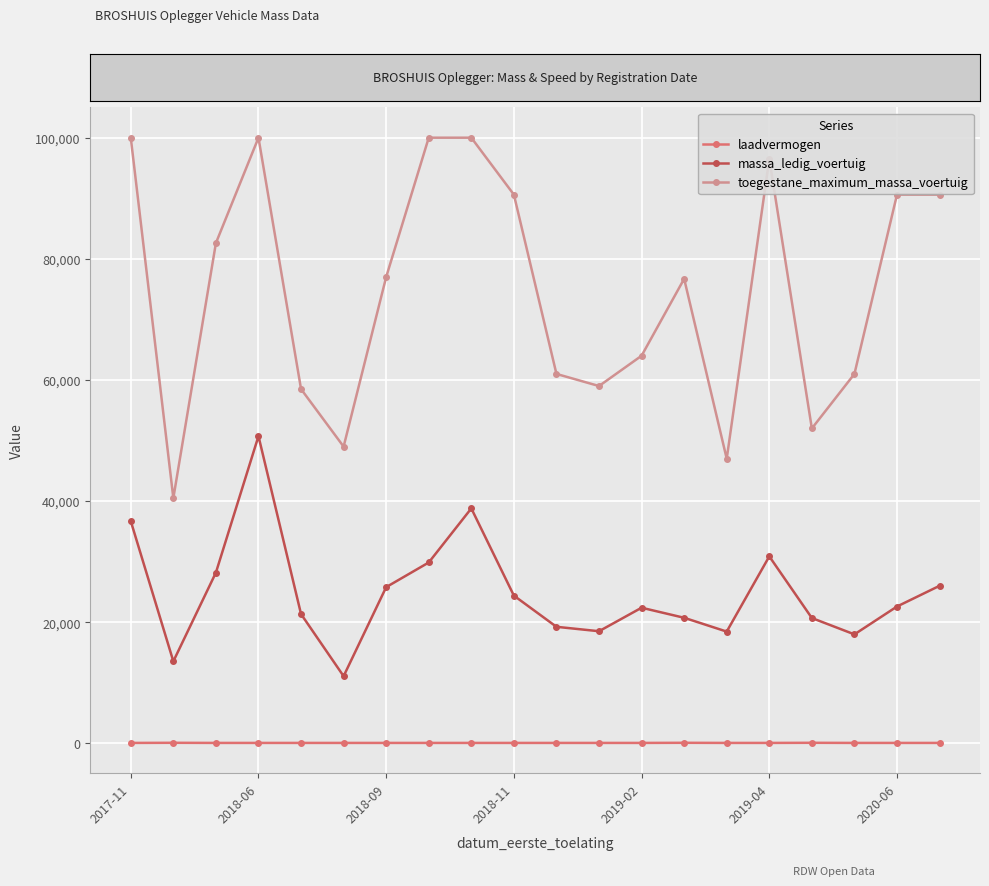

True or false: massa_ledig_voertuig and toegestane_maximum_massa_voertuig intersect in this chart.

False